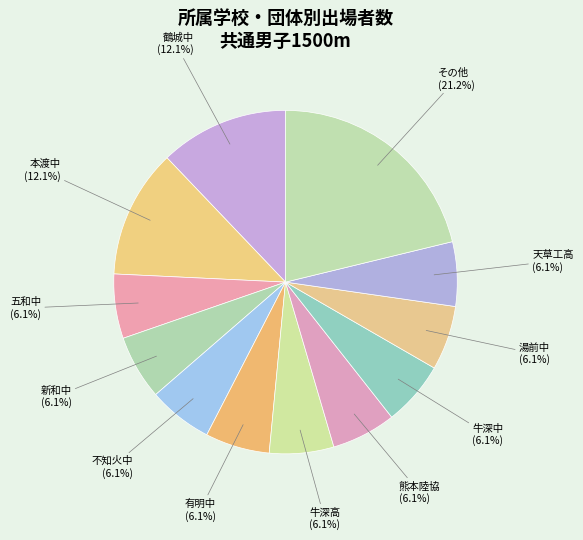

Is there any slice that represents more than half of the pie?

No